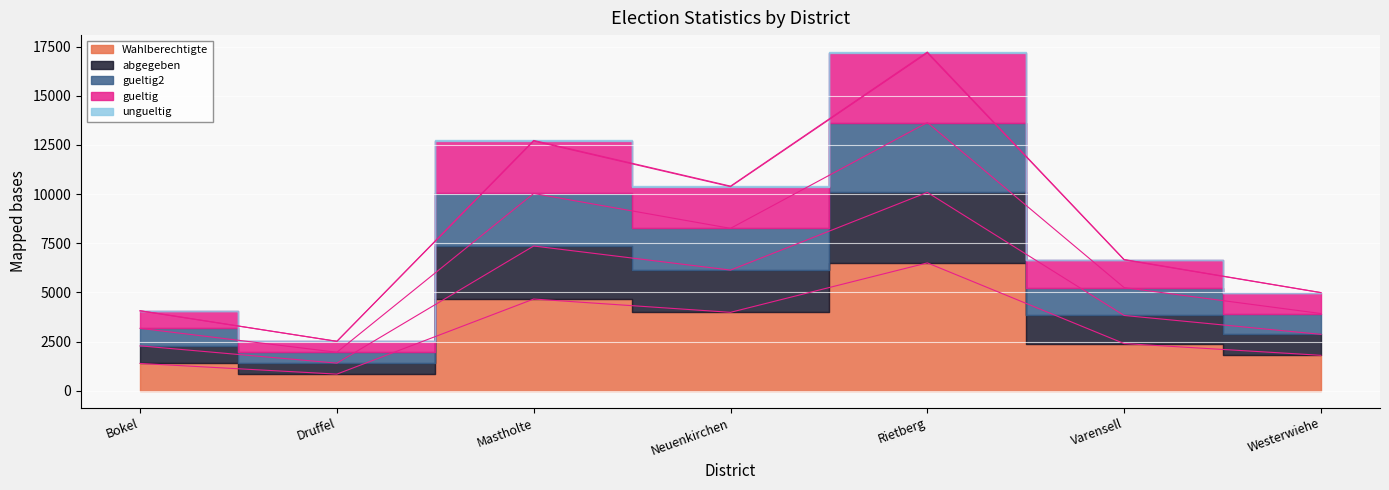

In ungueltig, how many points are lower than both neighbors (excluding endpoints)?

2